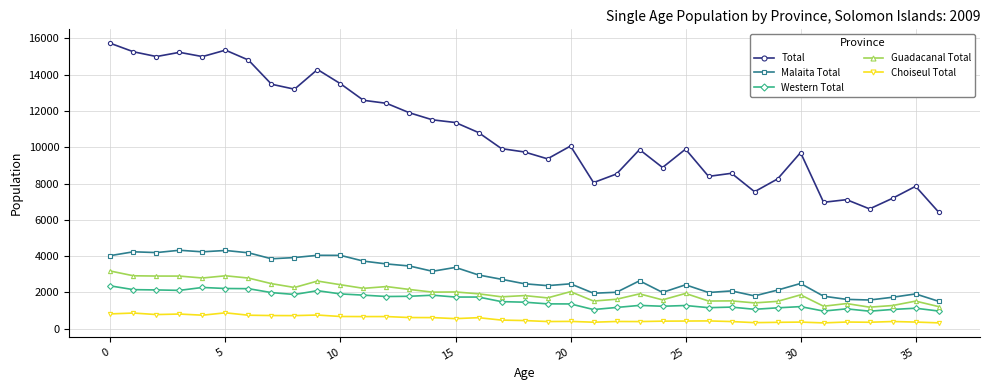

Which series has the widest spread of values?

Total